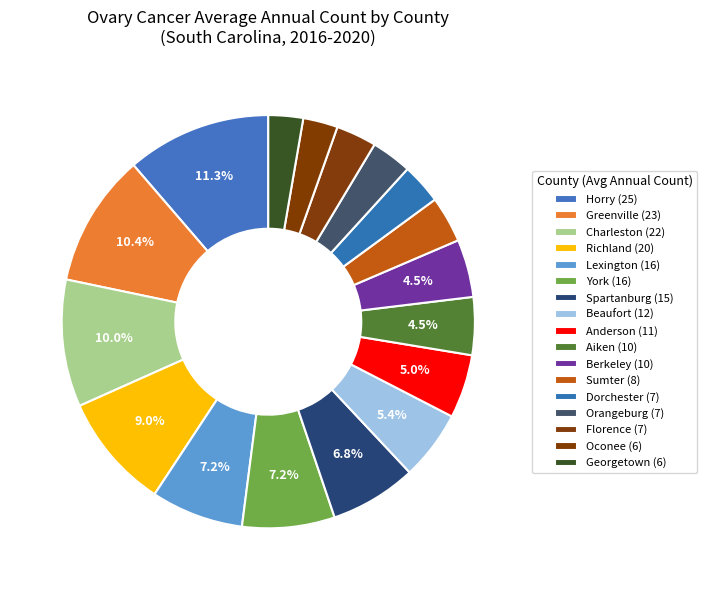

How many slices are in this pie chart?

17